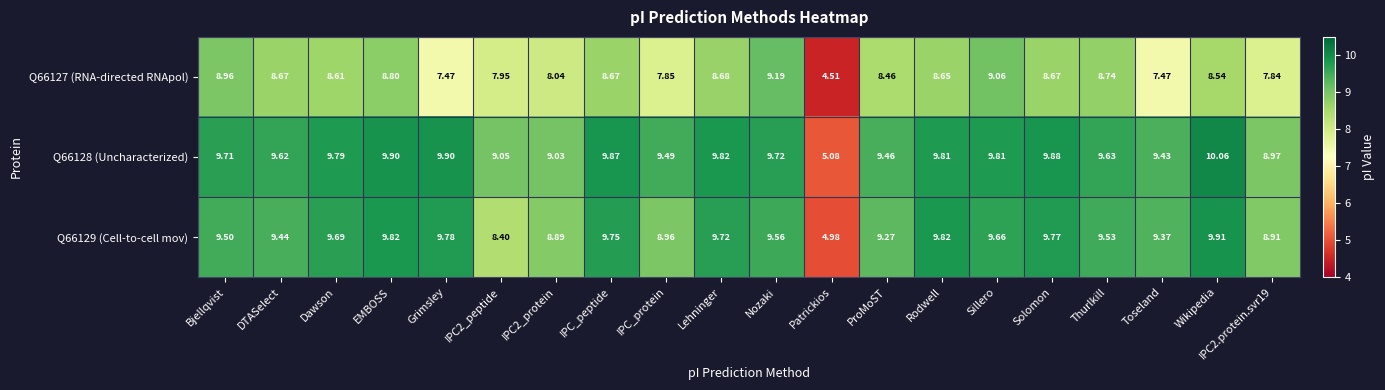

Which series has the largest total across all categories?

Q66128 (Uncharacterized)